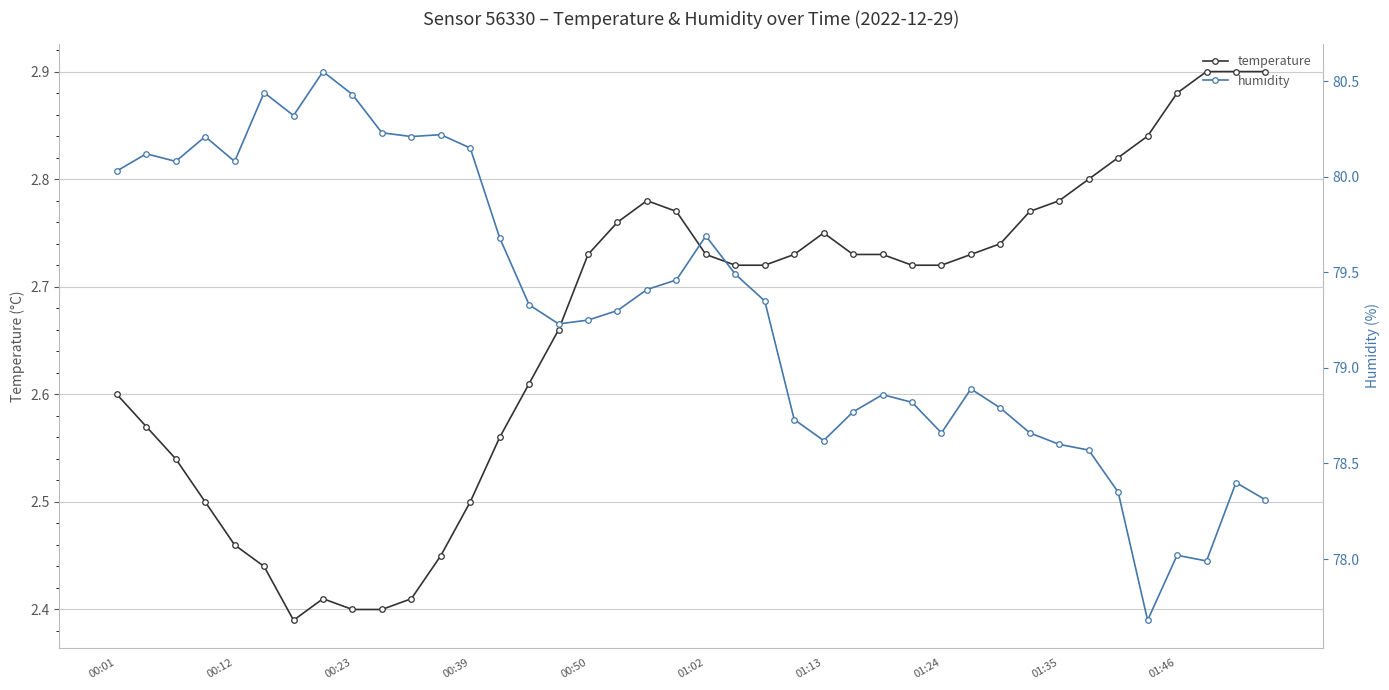

True or false: temperature has a value of 1.2 at 01:24.

False